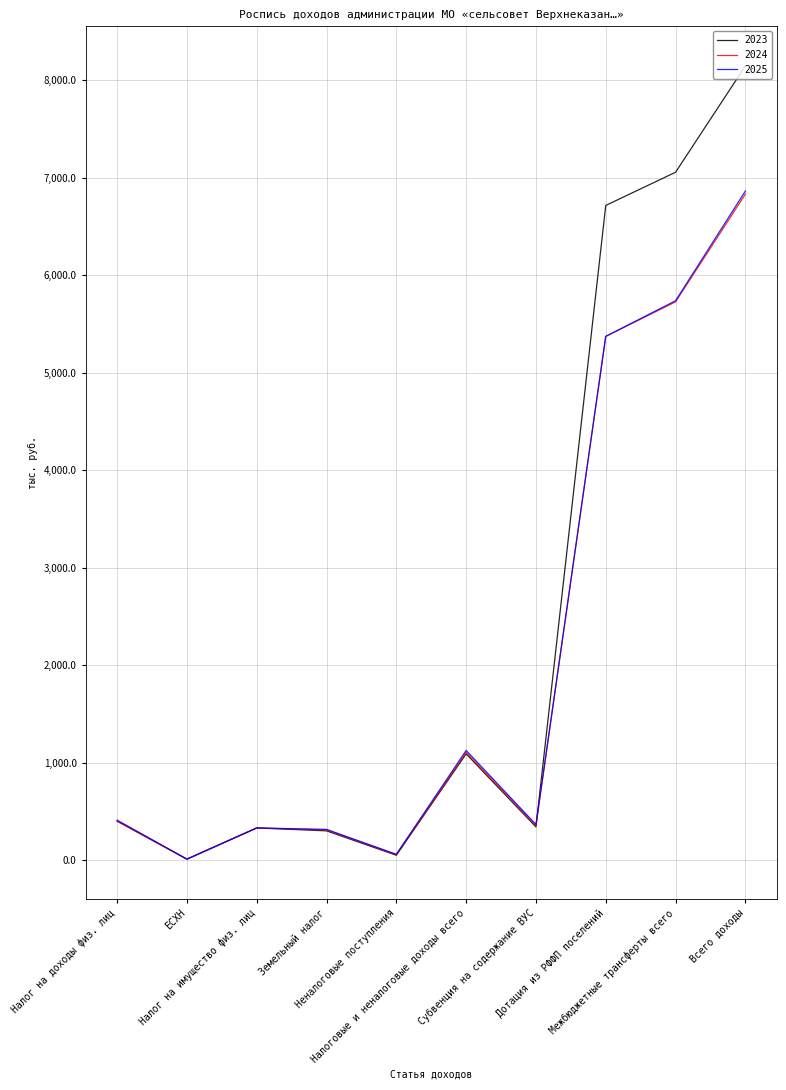

Where is 2025 nearest to the value 3436?

Дотация из РФФП поселений